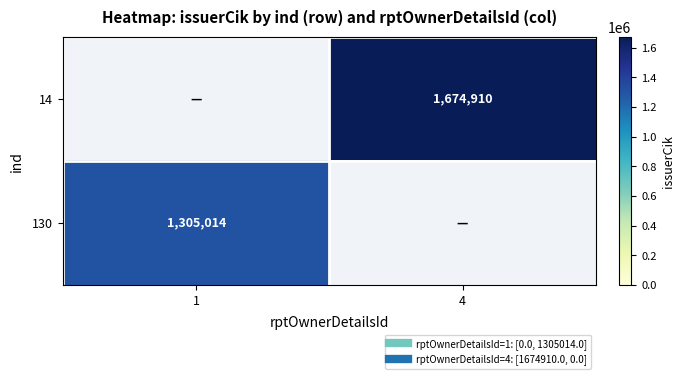

What is the average value of the 130 series?

652507